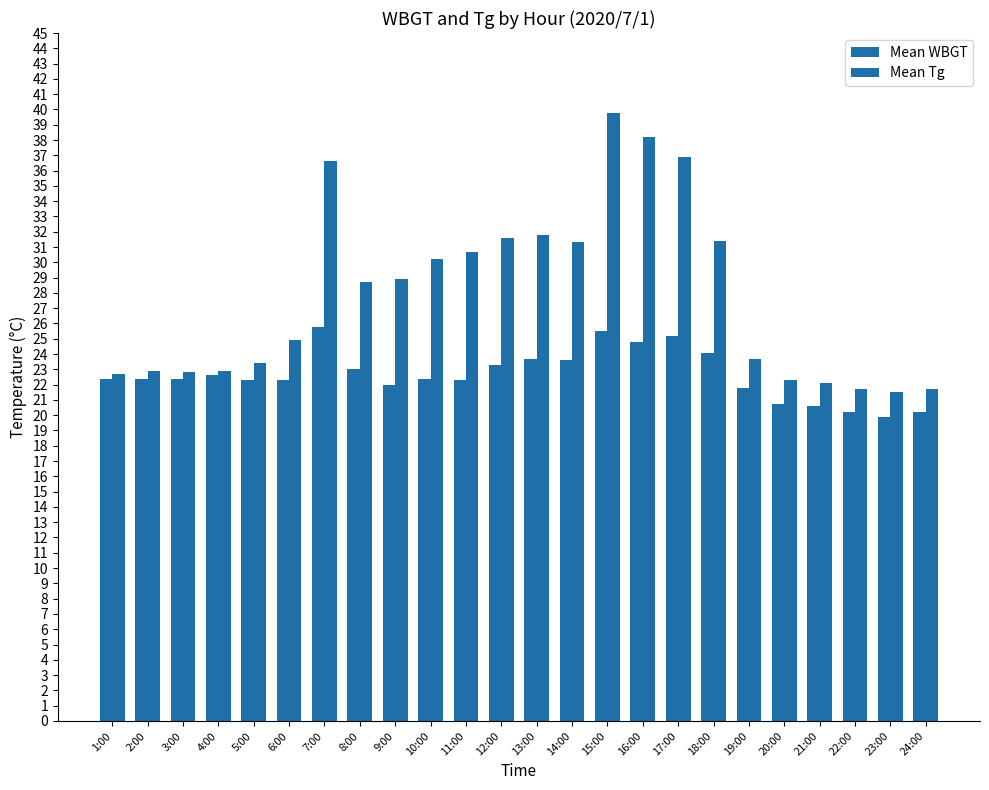

How many groups of bars are there?

24